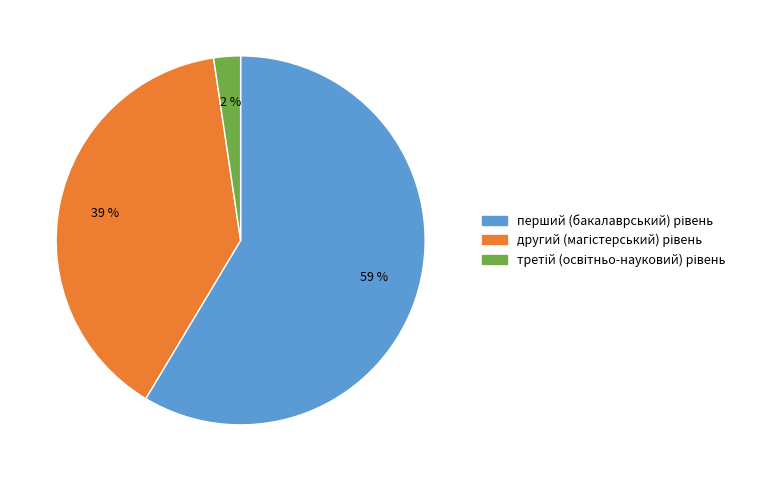

Is there a majority slice in this chart?

Yes